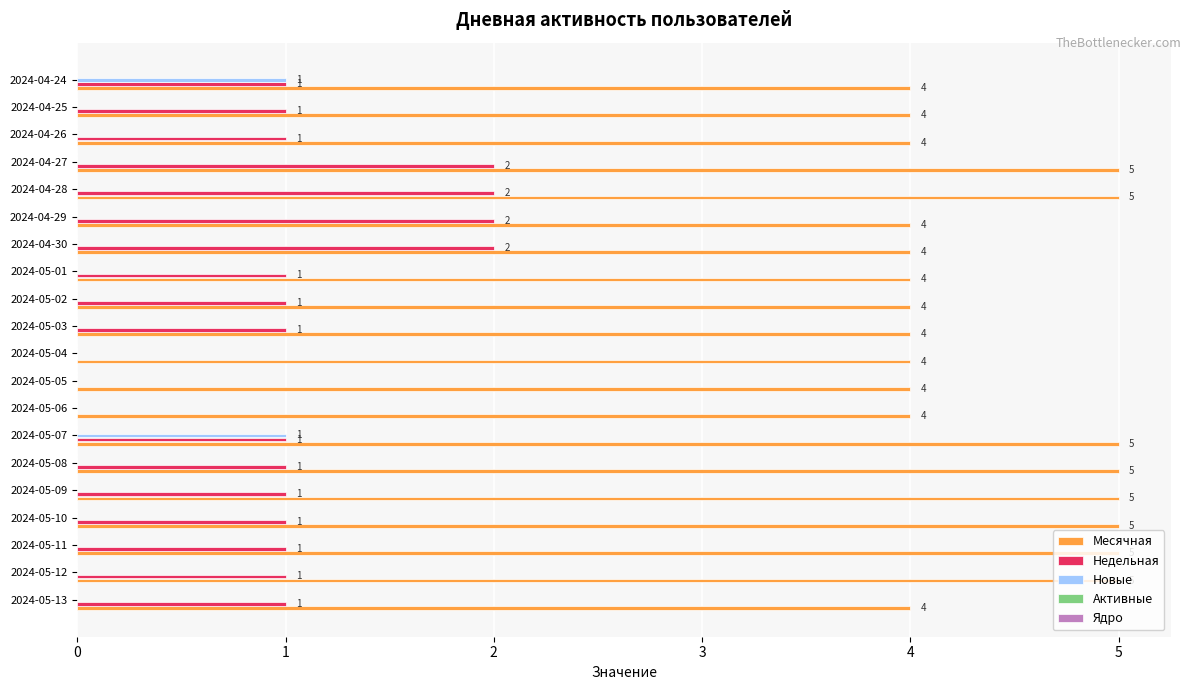

True or false: Месячная has a value of 2 at 2024-05-08.

False